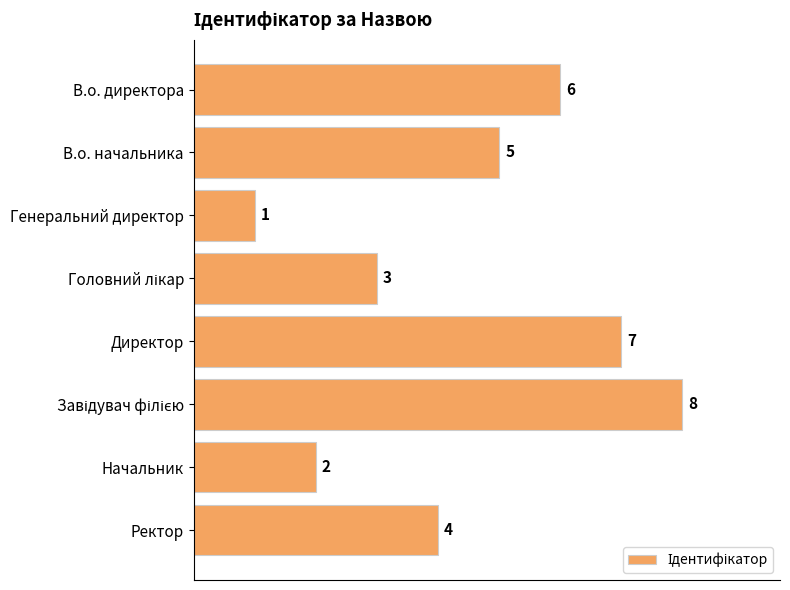

Approximately how many times larger is the value at Начальник compared to Ректор?

0.5